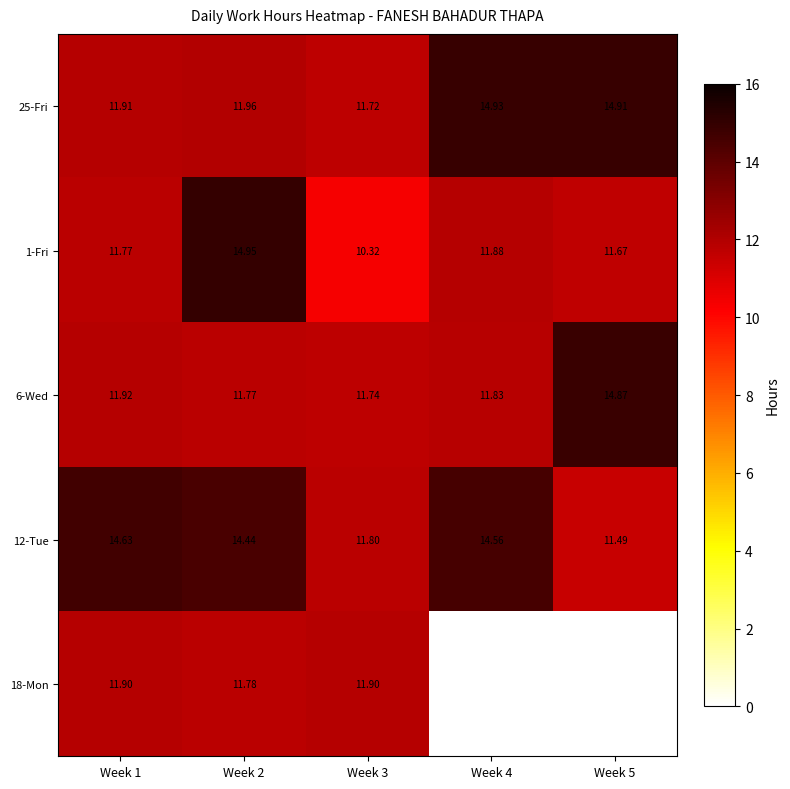

Where is 12-Tue nearest to the value 13?

Week 3